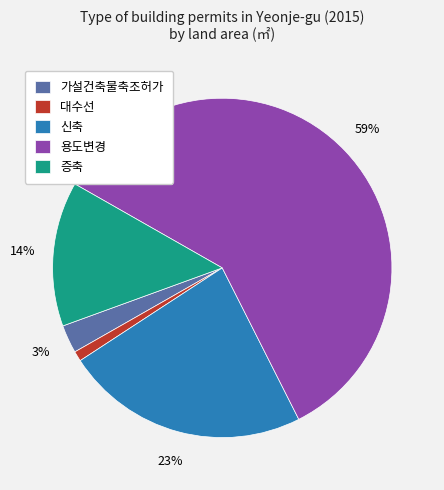

To the nearest percent, what portion does 신축 represent?

23%